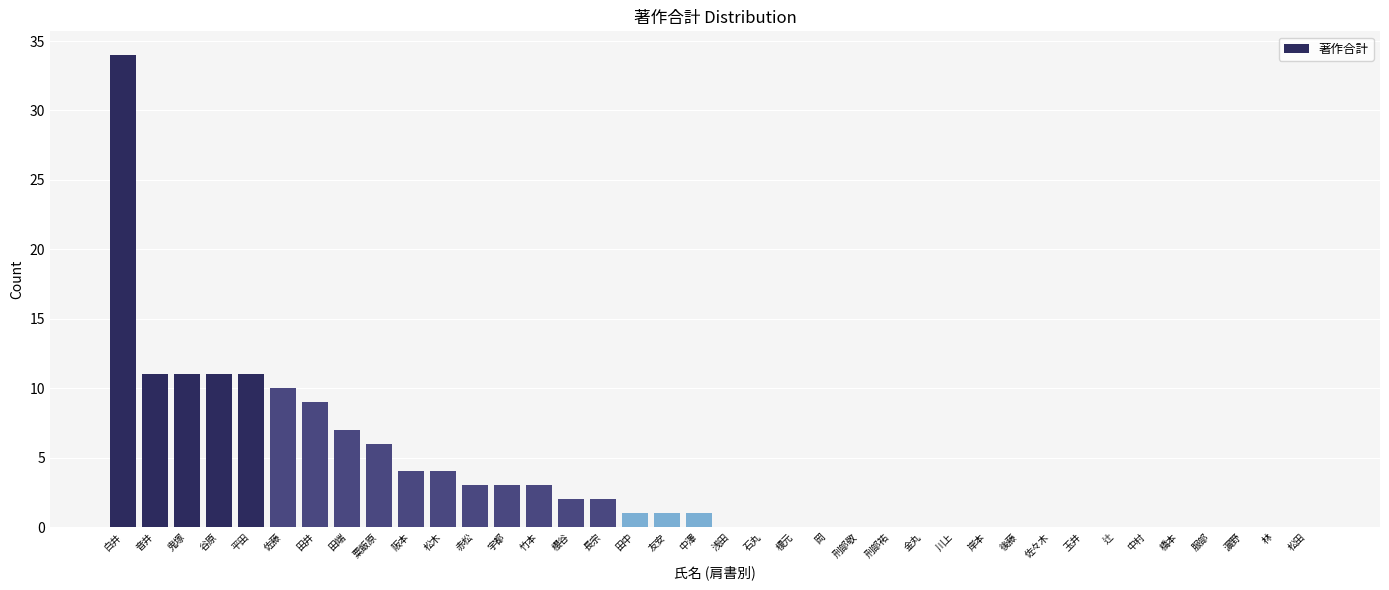

Reading left to right, extract all data points from this chart.

34	11	11	11	11	10	9	7	6	4	4	3	3	3	2	2	1	1	1	0	0	0	0	0	0	0	0	0	0	0	0	0	0	0	0	0	0	0